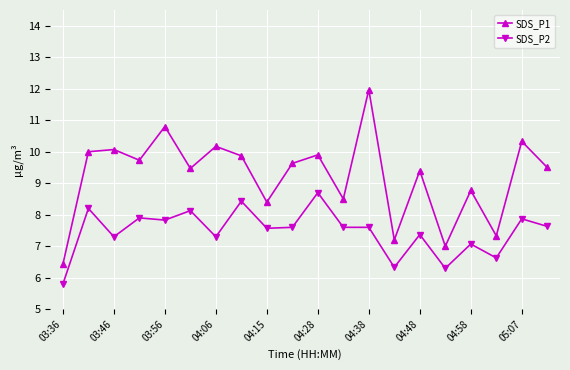

True or false: SDS_P1 has more than 2 interior local peaks.

True